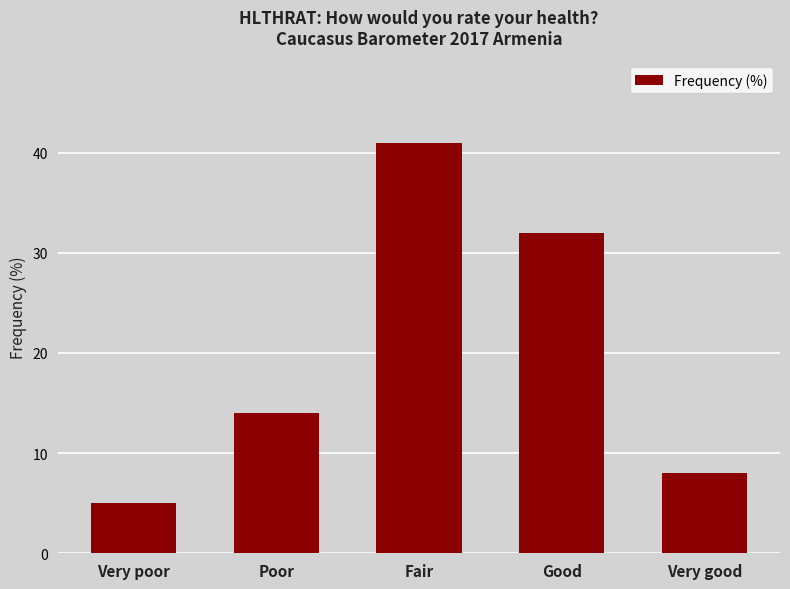

What is the label of the 5th bar from the right?

Very poor